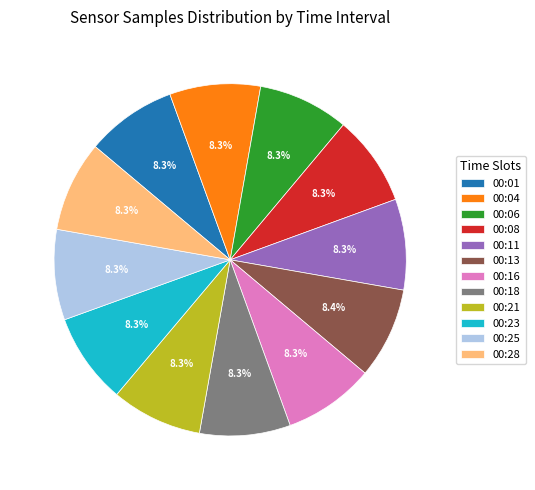

Is the sum of 00:13 and 00:08 greater than half?

No